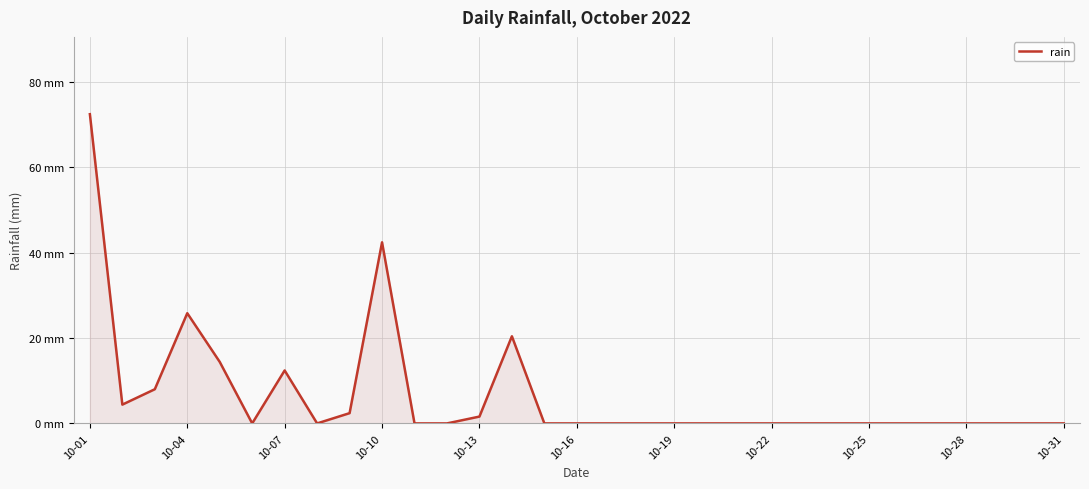

How many points are lower than both their immediate neighbors (excluding endpoints)?

3